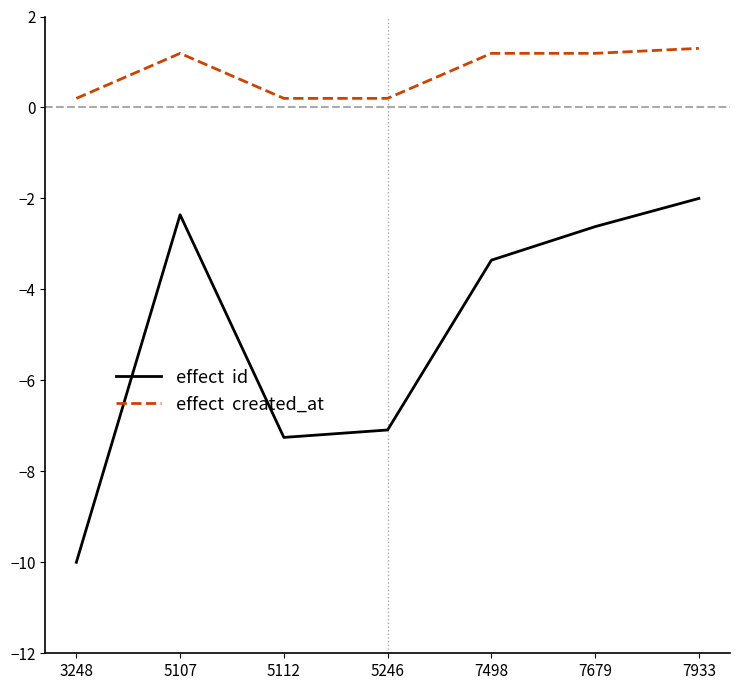

Which label corresponds to the smallest value in the chart?

3248